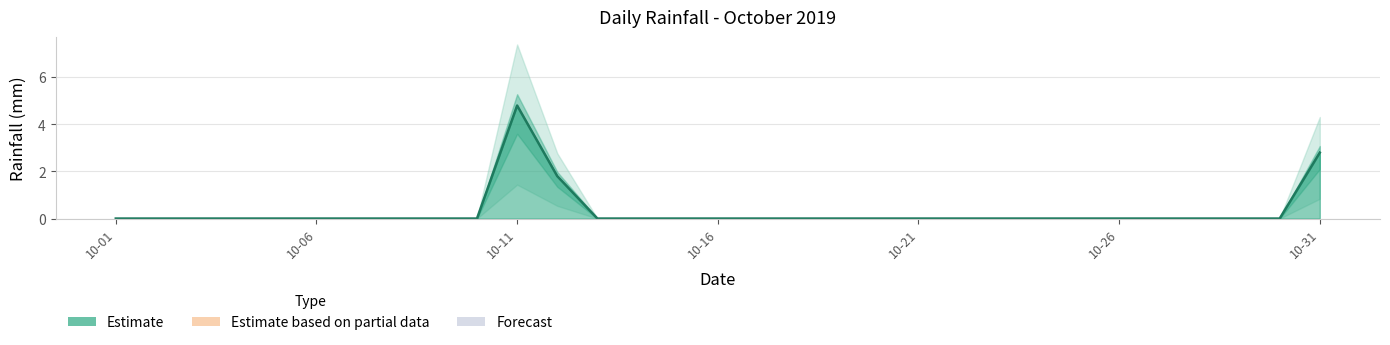

What is the maximum value shown in the chart?

4.8